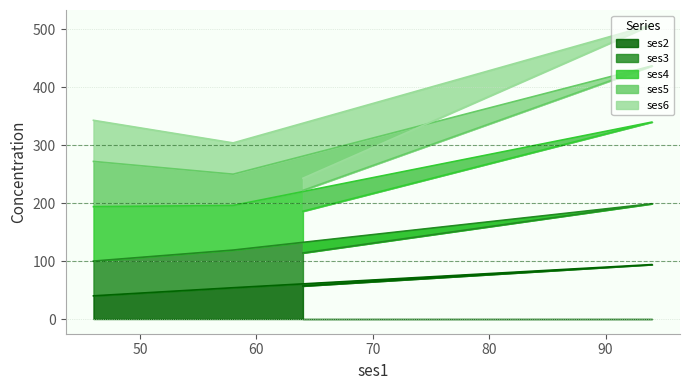

True or false: ses2 and ses3 intersect in this chart.

False